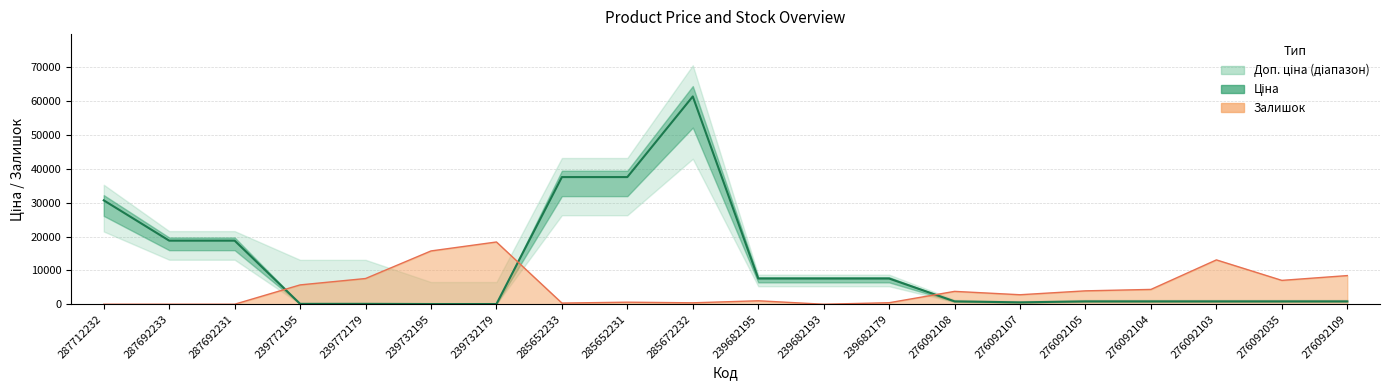

Which series has the largest total across all categories?

Ціна (лінія)